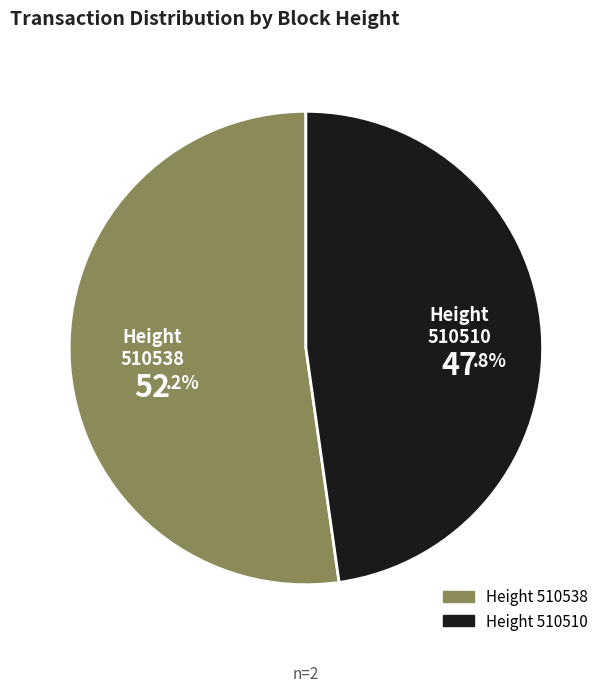

How many segments does this pie chart have?

2